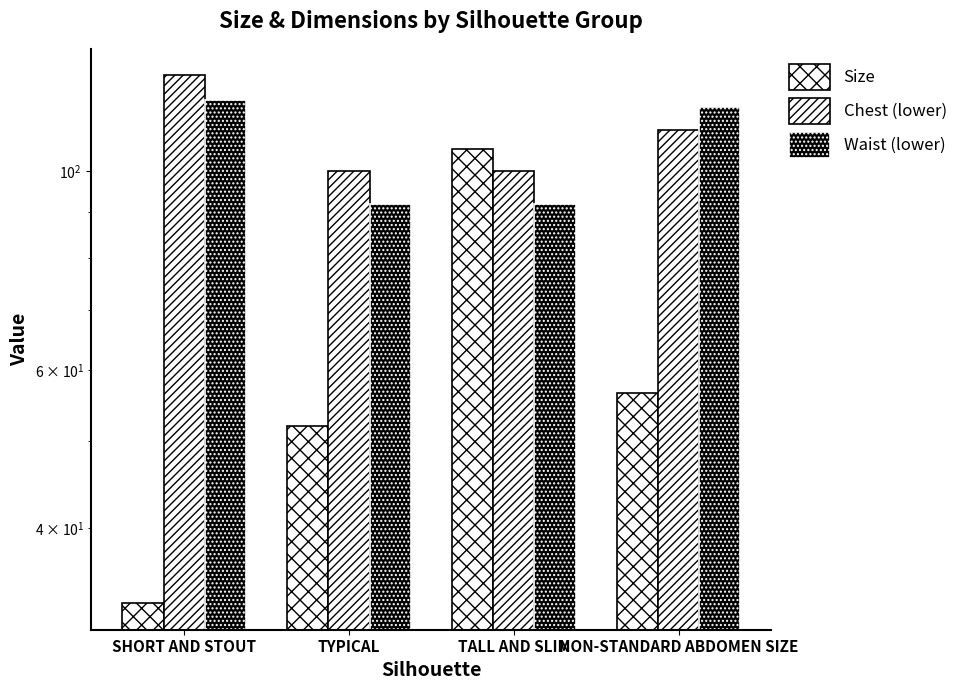

What are all the series names shown in the legend?

Size, Chest (lower), Waist (lower)